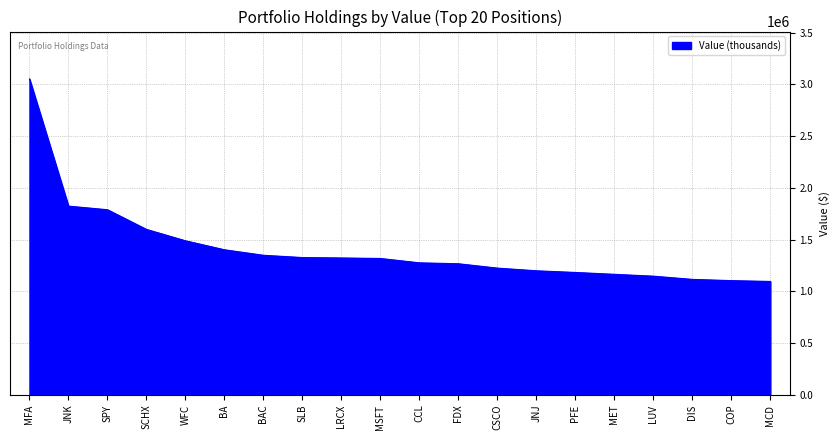

What is the maximum value shown in the chart?

3052000